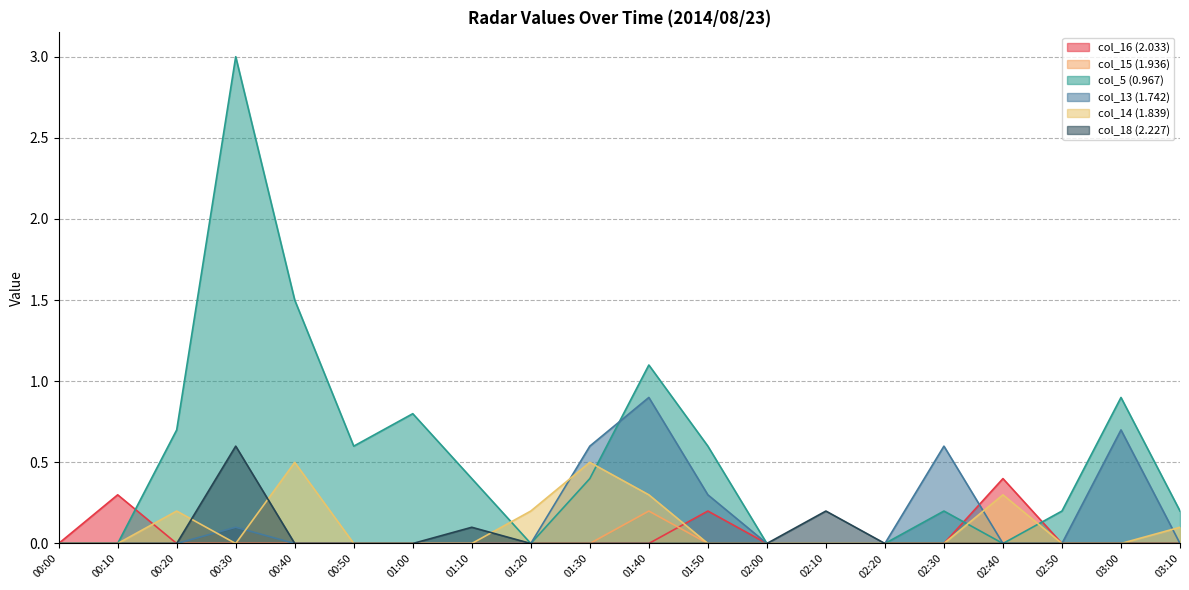

Which has a higher value, 01:30 or 00:10?

00:10